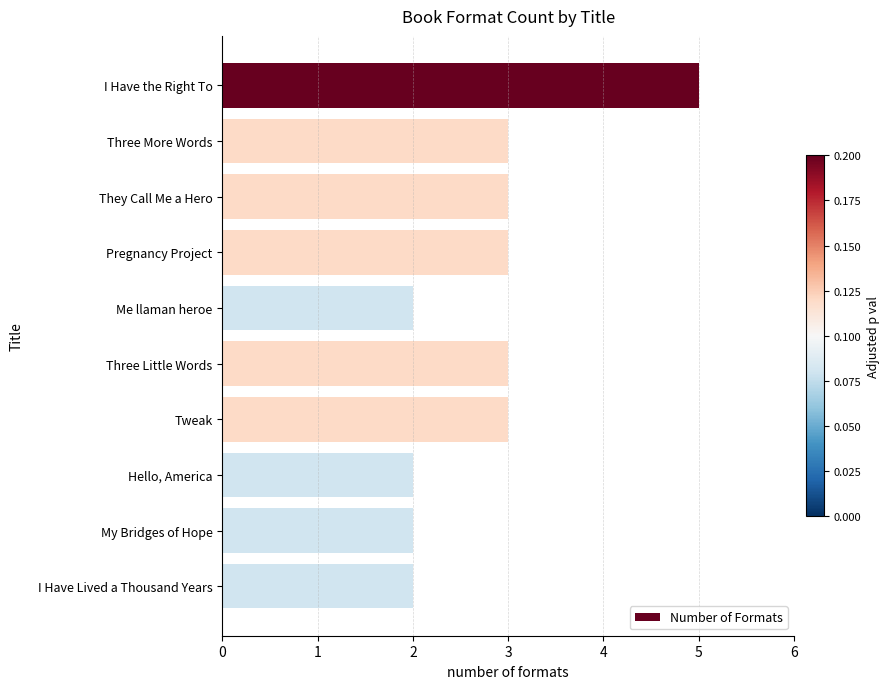

What is the greatest value displayed?

5